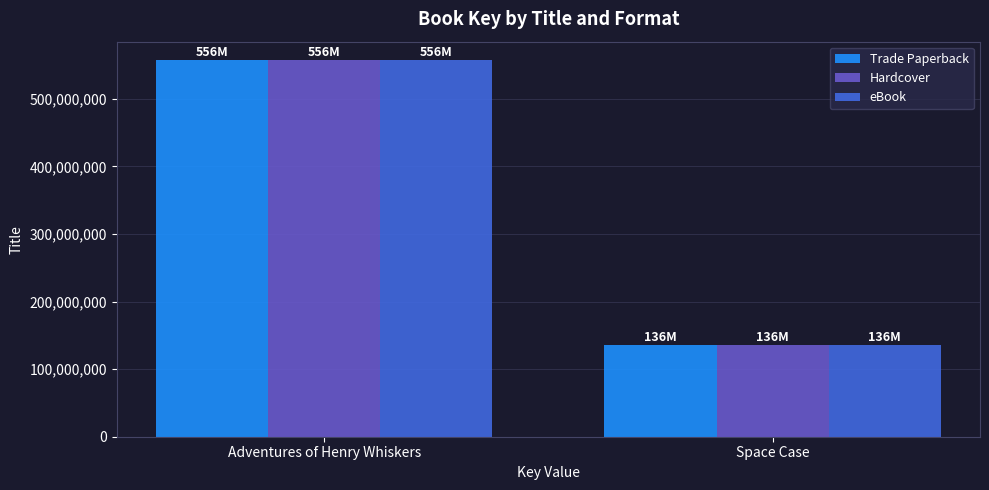

The eBook series shows 348389744 at Adventures of Henry Whiskers. True or false?

False